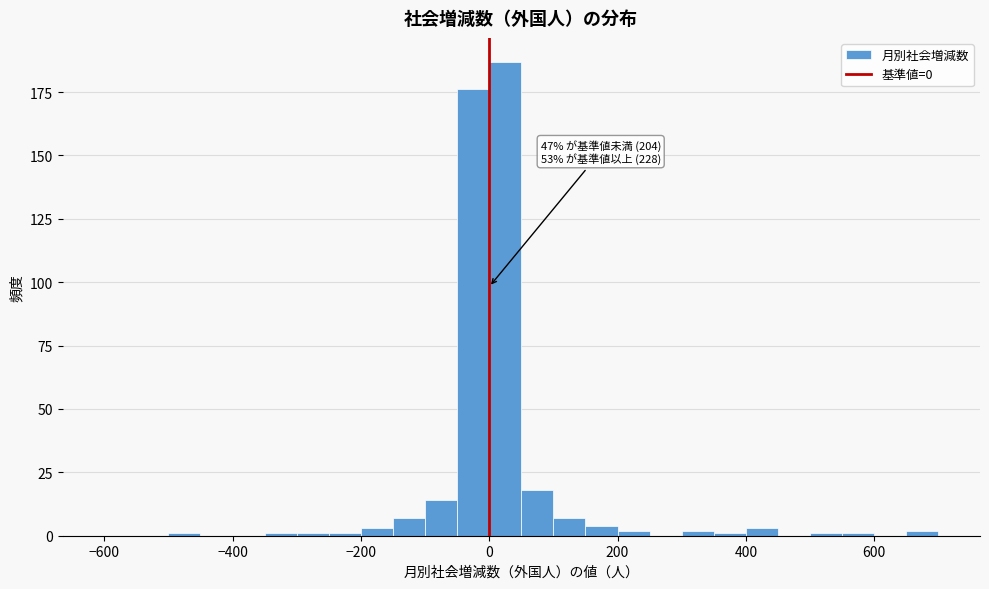

Around what value on the x-axis is the tallest bar? Give the approximate position of its centre, as read against the axis.

20